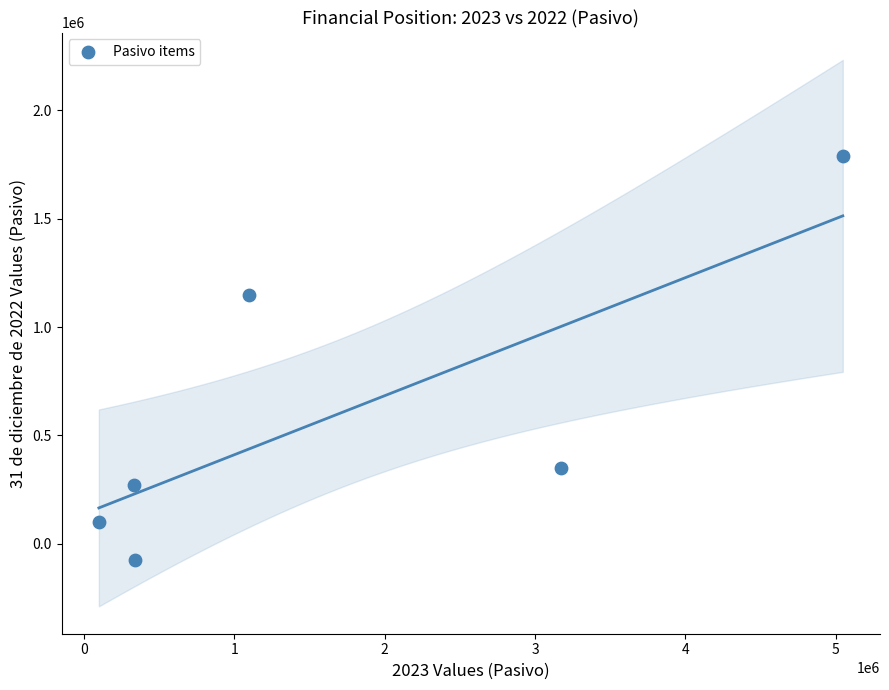

What is the average Y value?

596474.0